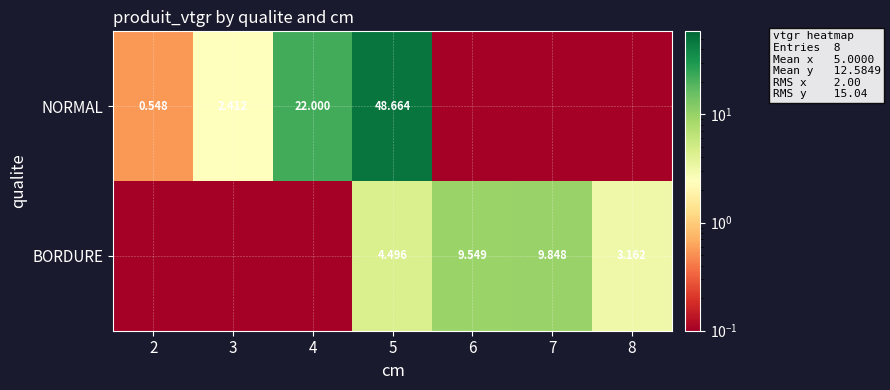

How many distinct data groups are displayed?

2